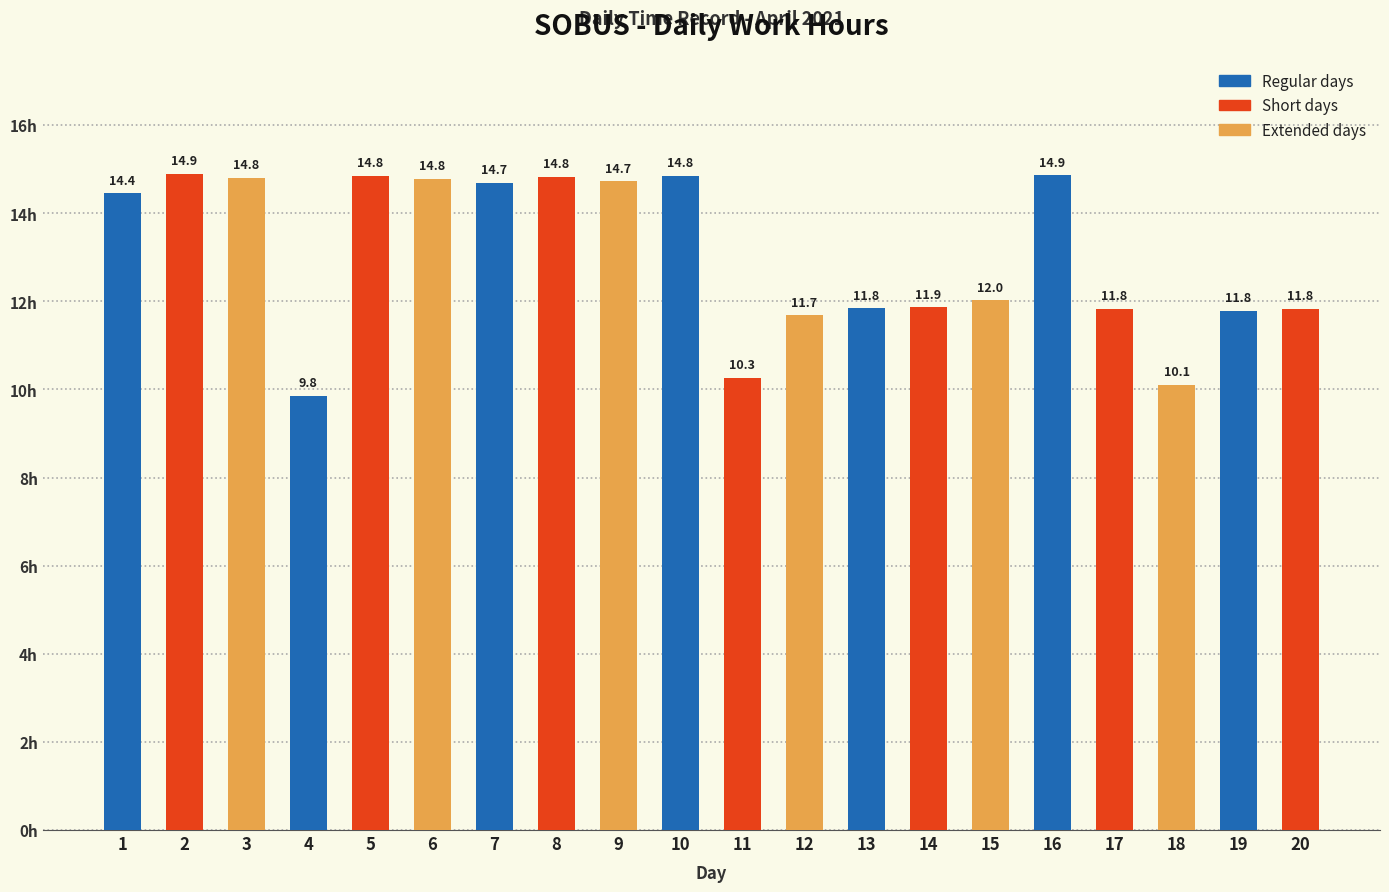

Approximately how many times larger is the value at 12 compared to 20?

1.0